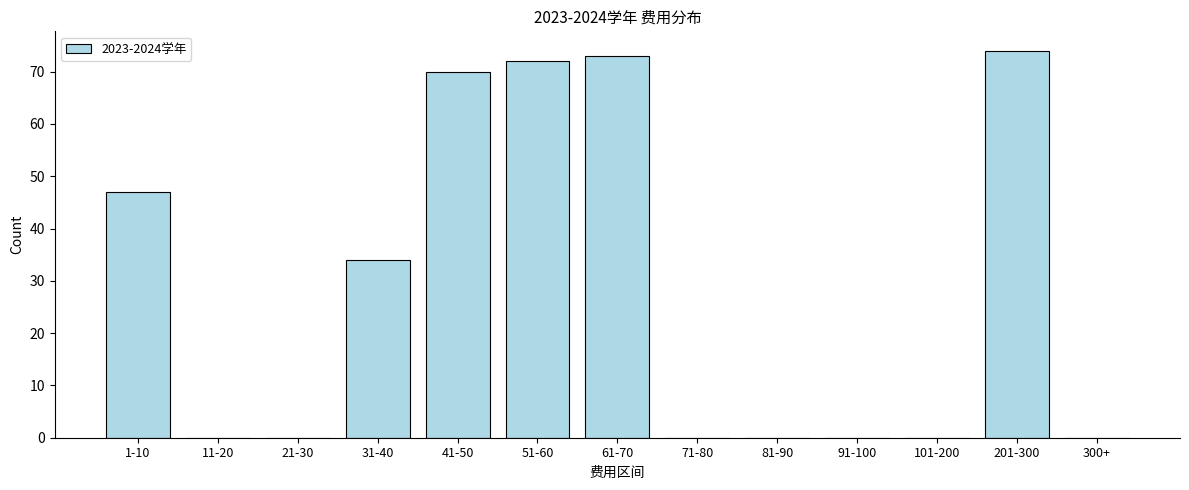

Reading right to left, transcribe all the data shown in this chart.

300+=0	201-300=74	101-200=0	91-100=0	81-90=0	71-80=0	61-70=73	51-60=72	41-50=70	31-40=34	21-30=0	11-20=0	1-10=47